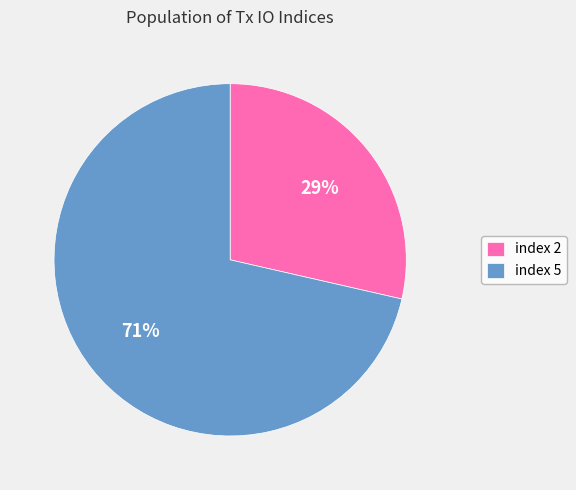

What is the largest slice in the pie chart?

index 5